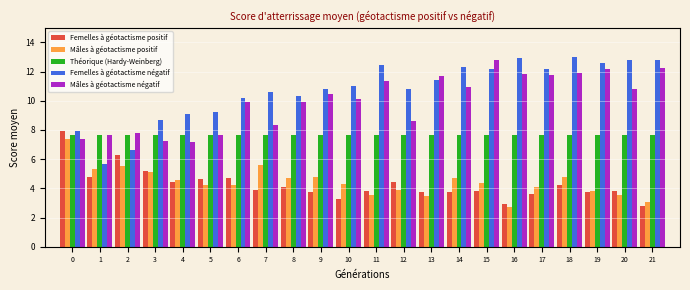

Is it true that Théorique (Hardy-Weinberg) equals 7.7 at 21?

True